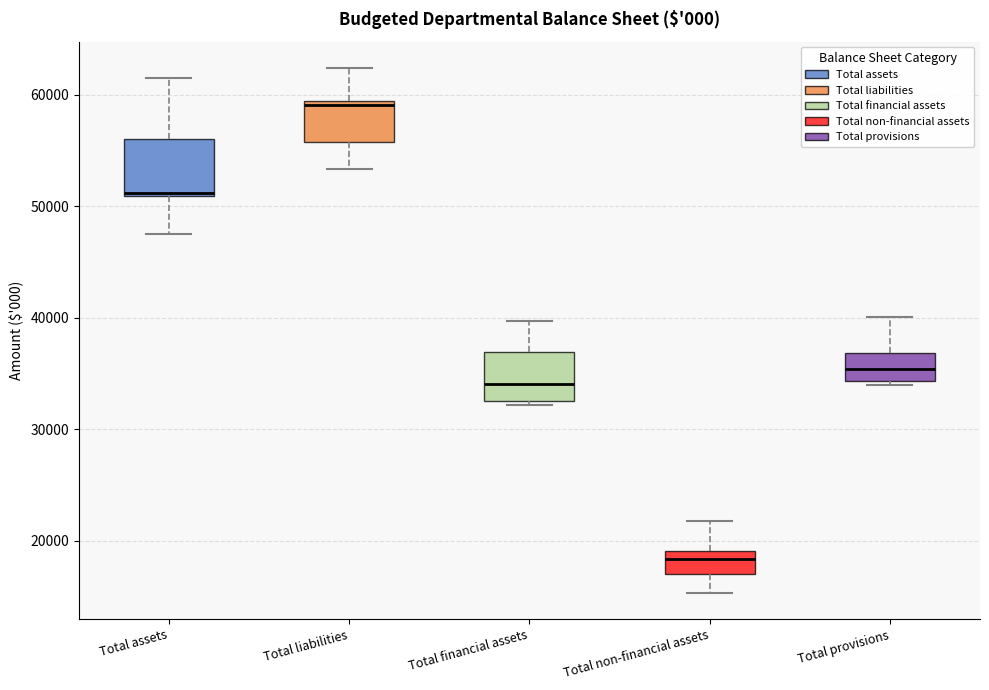

Reading left to right, transcribe this box plot: for each box, give where its median line is, the range the box spans, and where its two whiskers end, as read against the y-axis. The values are not printed on the chart, so give them approximately, as read against the axis.

Total assets: median 51000 (drawn on the box's lower edge), box 51000 to 56000, whiskers 47000 to 61000
Total liabilities: median 59000 (just below the box's upper edge), box 56000 to 59000, whiskers 53000 to 62000
Total financial assets: median 34000, box 33000 to 37000, whiskers 32000 to 40000
Total non-financial assets: median 18000, box 17000 to 19000, whiskers 15000 to 22000
Total provisions: median 35000, box 34000 to 37000, whiskers 34000 (just below the box's lower edge) to 40000